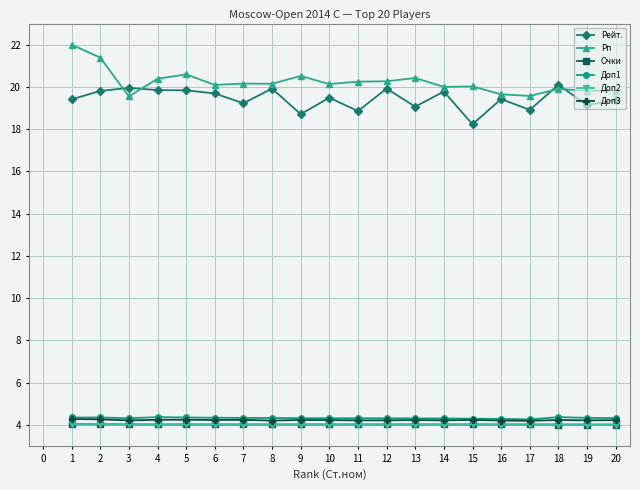

What is the average value of the Доп2 series?

4.0